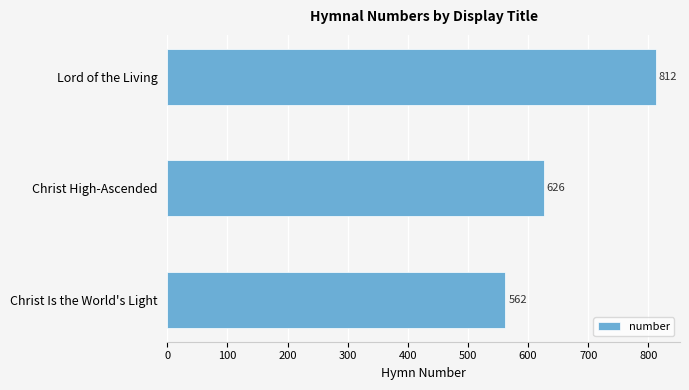

The chart shows a value of 626 at Christ High-Ascended. True or false?

True